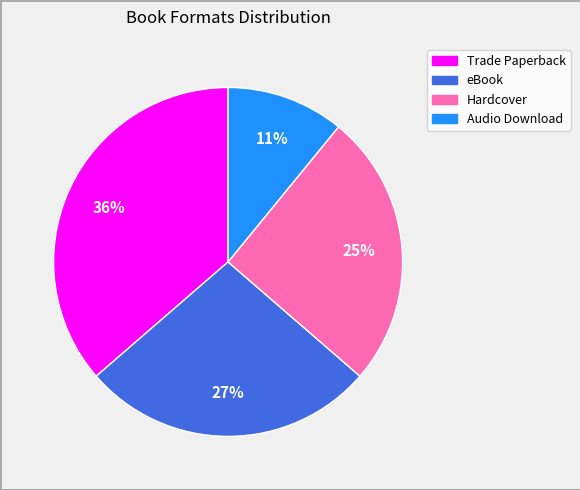

Which has a higher value, Hardcover or Trade Paperback?

Trade Paperback